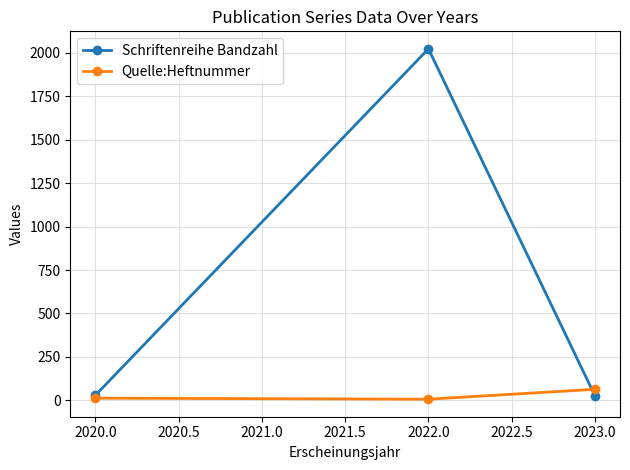

List the series in order of their overall mean, highest first.

Schriftenreihe Bandzahl, Quelle:Heftnummer